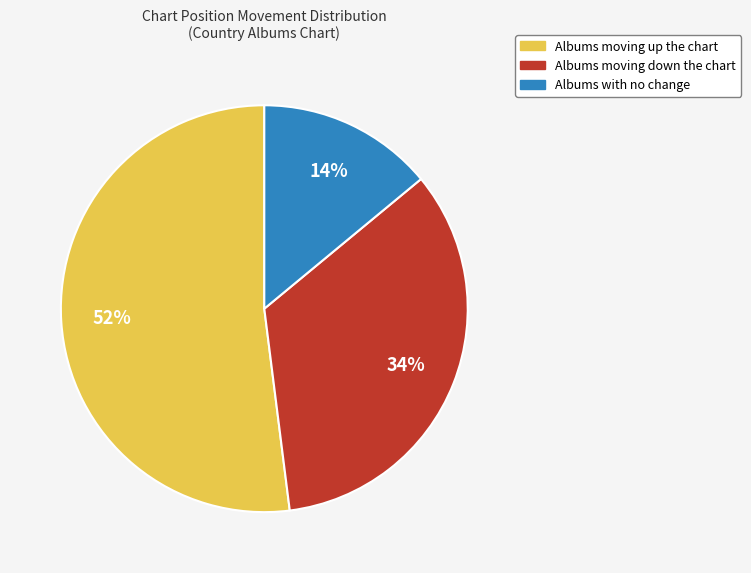

Does any single category account for the majority?

Yes